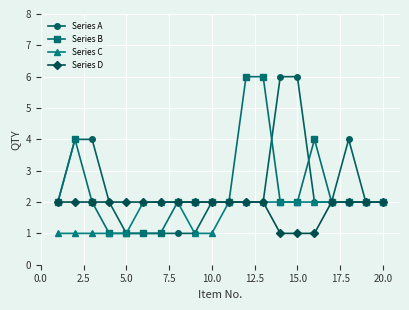

Does the chart have visible grid lines?

Yes